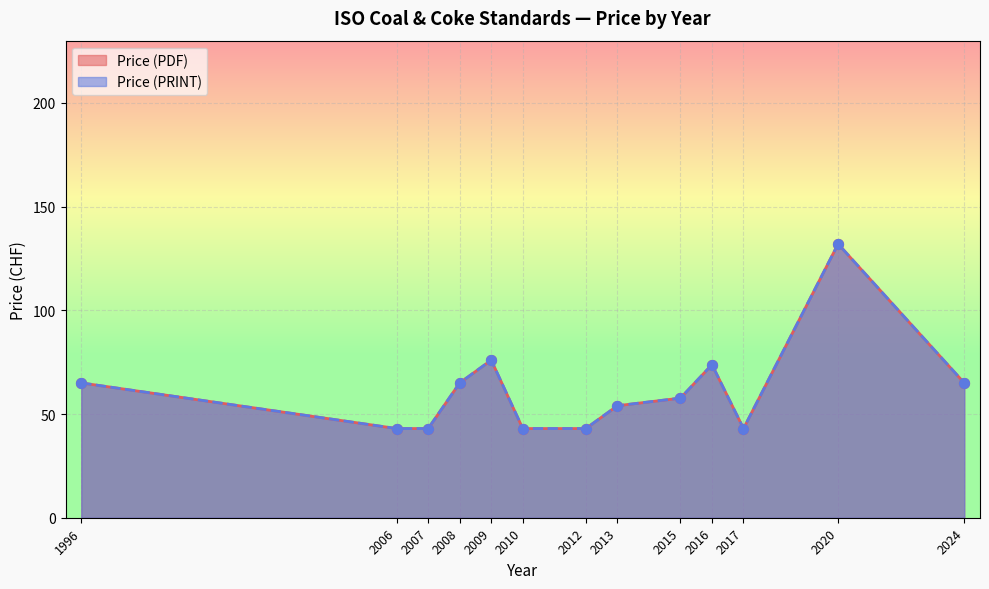

Which series reaches the minimum Y coordinate?

Price (PDF)